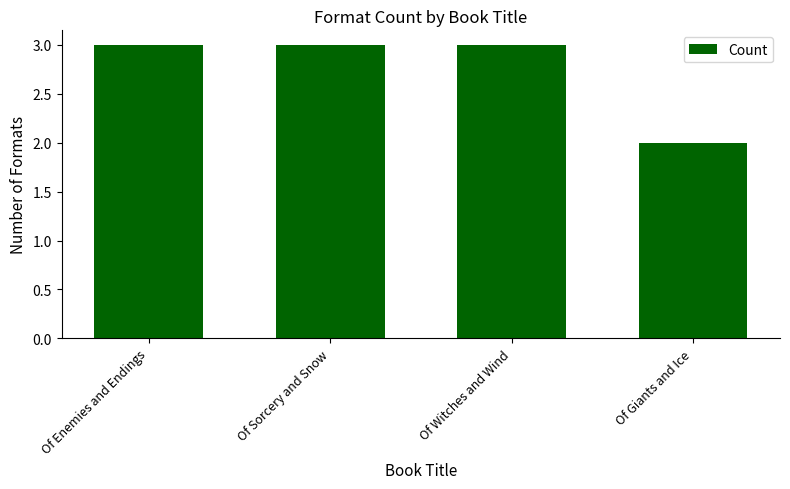

At which category does the chart reach its minimum across all series?

Of Giants and Ice